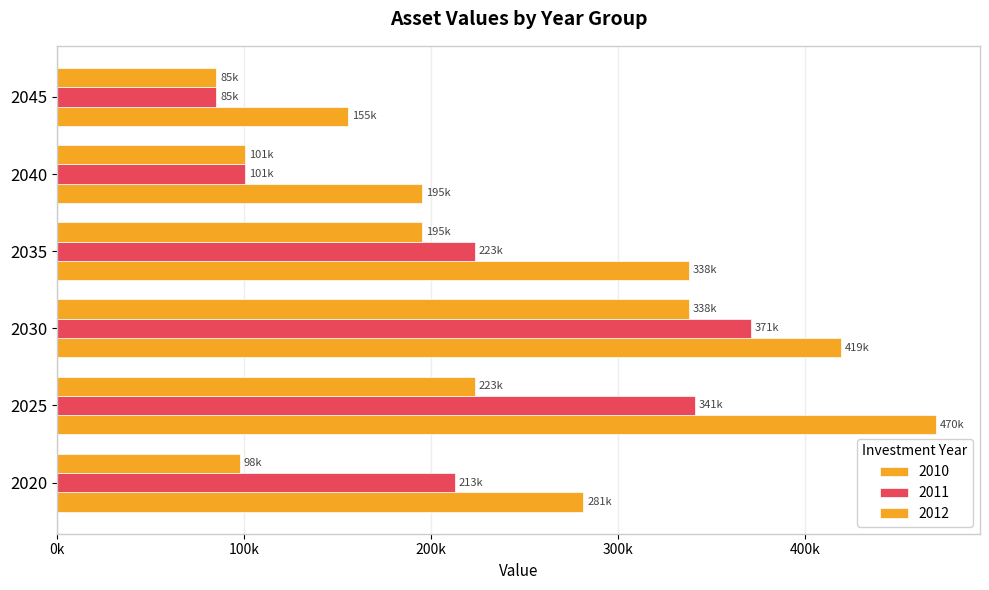

How many bars are there in each group?

3